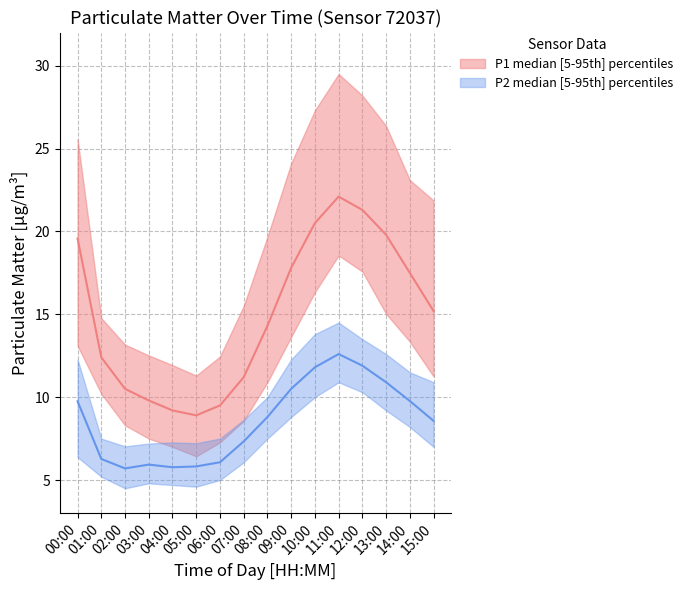

What is the label of the 2nd point from the left?

01:00